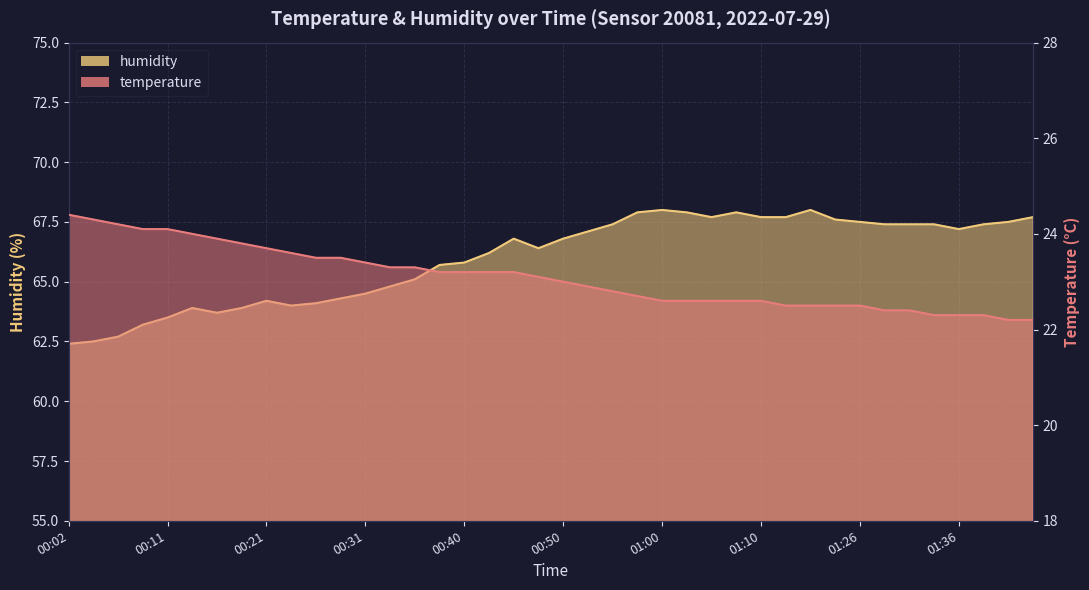

Reading left to right, extract all data points from this chart.

temperature: 24.4	24.3	24.2	24.1	24.1	24.0	23.9	23.8	23.7	23.6	23.5	23.5	23.4	23.3	23.3	23.2	23.2	23.2	23.2	23.1	23.0	22.9	22.8	22.7	22.6	22.6	22.6	22.6	22.6	22.5	22.5	22.5	22.5	22.4	22.4	22.3	22.3	22.3	22.2	22.2
humidity: 62.4	62.5	62.7	63.2	63.5	63.9	63.7	63.9	64.2	64.0	64.1	64.3	64.5	64.8	65.1	65.7	65.8	66.2	66.8	66.4	66.8	67.1	67.4	67.9	68.0	67.9	67.7	67.9	67.7	67.7	68.0	67.6	67.5	67.4	67.4	67.4	67.2	67.4	67.5	67.7